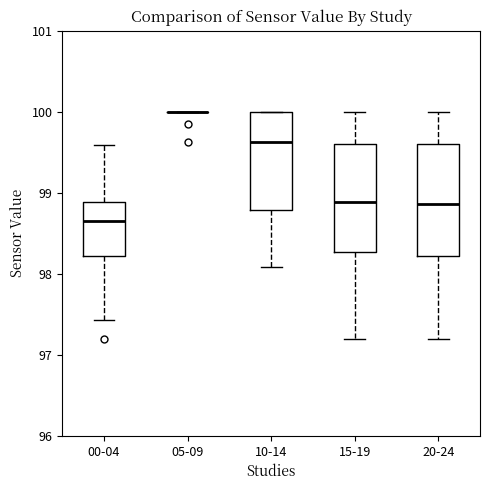

Reading left to right, read every box against the y-axis: the position of its median line, the range the box covers, and the ends of its whiskers. The values are not printed on the chart, so give them approximately, as read against the axis.

00-04: median 98.7, box 98.2 to 98.9, whiskers 97.4 to 99.6
05-09: box collapsed to a line at 100.0, whiskers 100.0 to 100.0
10-14: median 99.6, box 98.8 to 100.0, whiskers 98.1 to 100.0
15-19: median 98.9, box 98.3 to 99.6, whiskers 97.2 to 100.0
20-24: median 98.9, box 98.2 to 99.6, whiskers 97.2 to 100.0